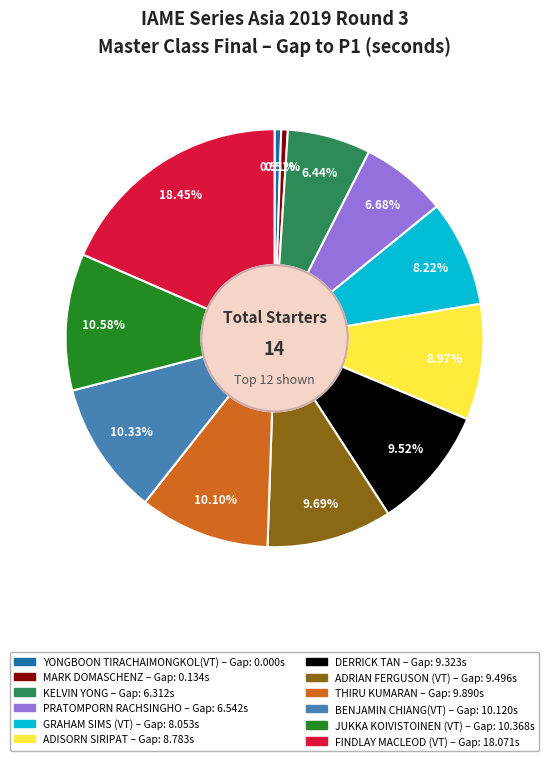

What is the largest slice in the pie chart?

FINDLAY MACLEOD (VT)